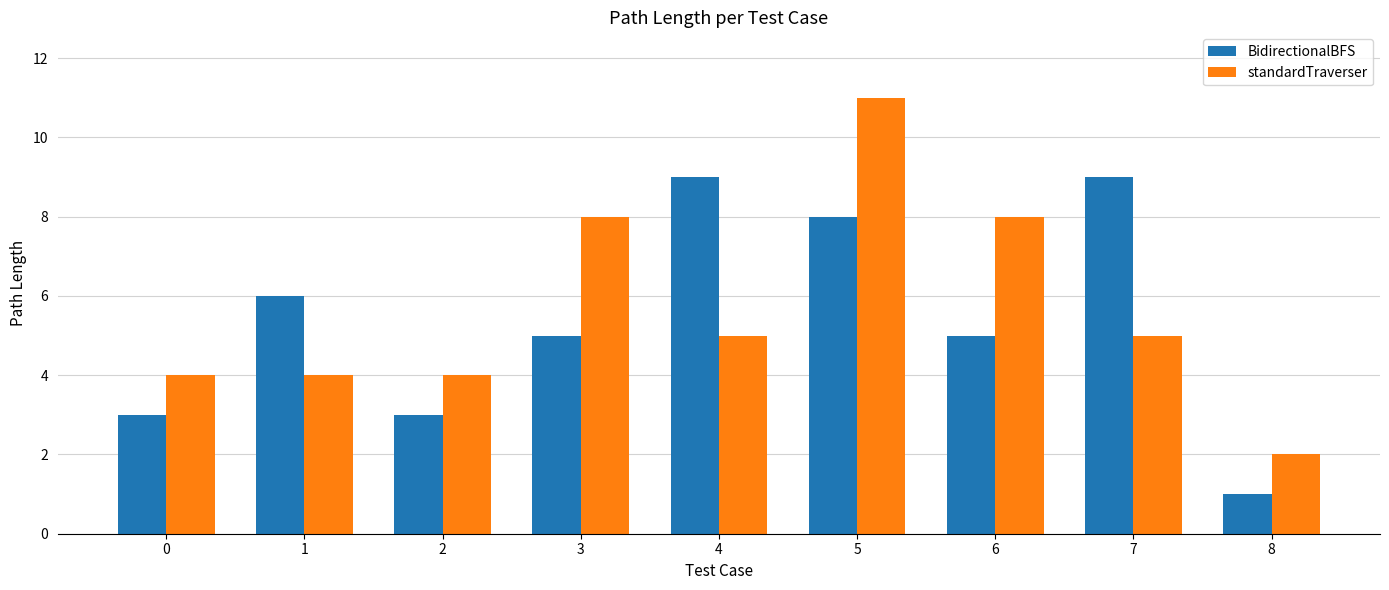

Which series has the widest spread of values?

standardTraverser